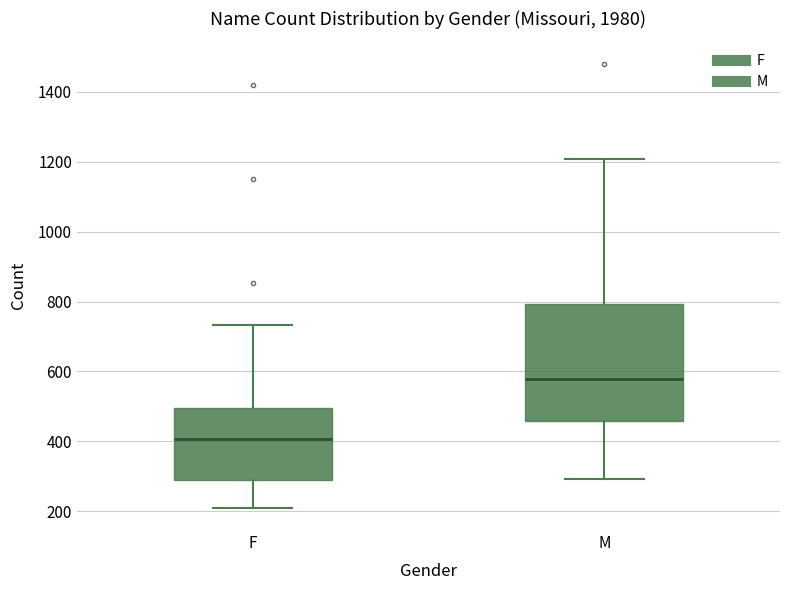

Reading left to right, transcribe this box plot: for each box, give where its median line is, the range the box spans, and where its two whiskers end, as read against the y-axis. The values are not printed on the chart, so give them approximately, as read against the axis.

F: median 400, box 280 to 500, whiskers 220 to 740
M: median 580, box 460 to 800, whiskers 300 to 1200